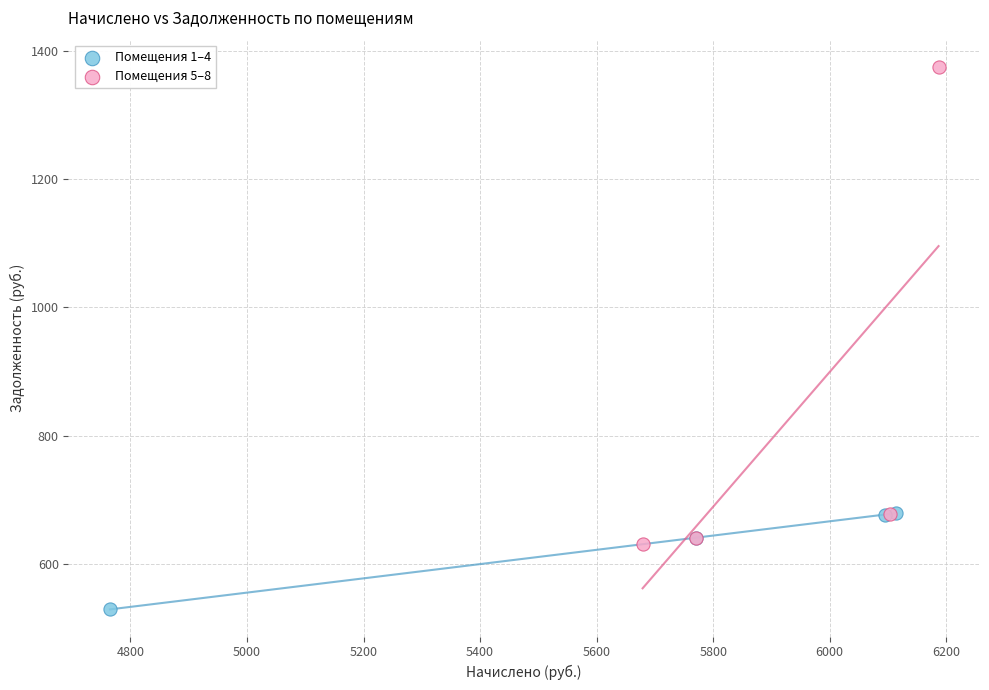

Which series contains the lowest Y value?

Помещения 1–4